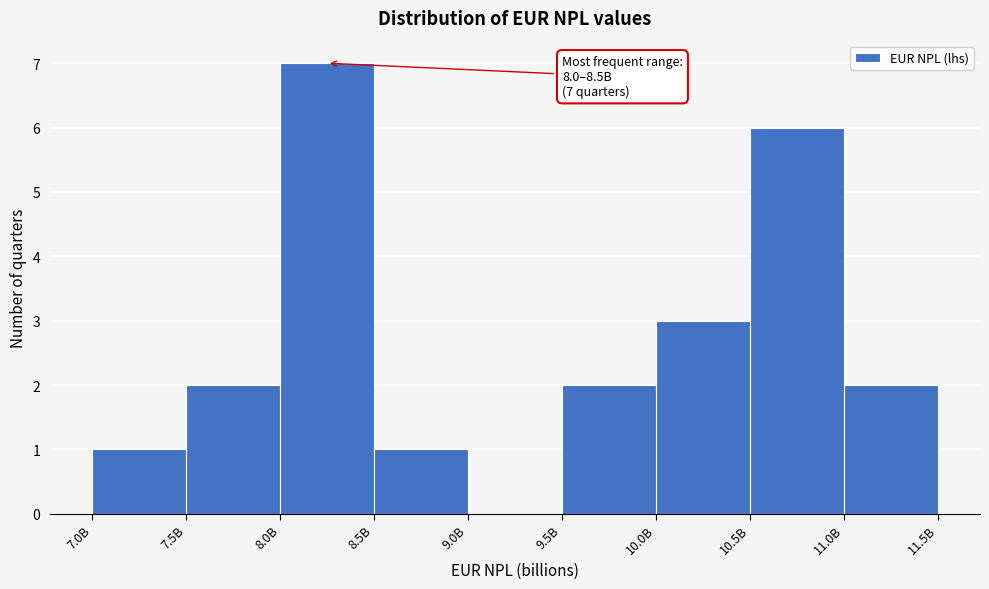

Reading left to right, transcribe all the data shown in this chart.

7.0B=1	7.5B=2	8.0B=7	8.5B=1	9.0B=0	9.5B=2	10.0B=3	10.5B=6	11.0B=2